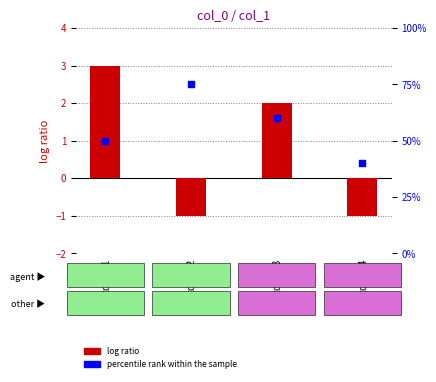

At how many categories does at least one series exceed 44?

3